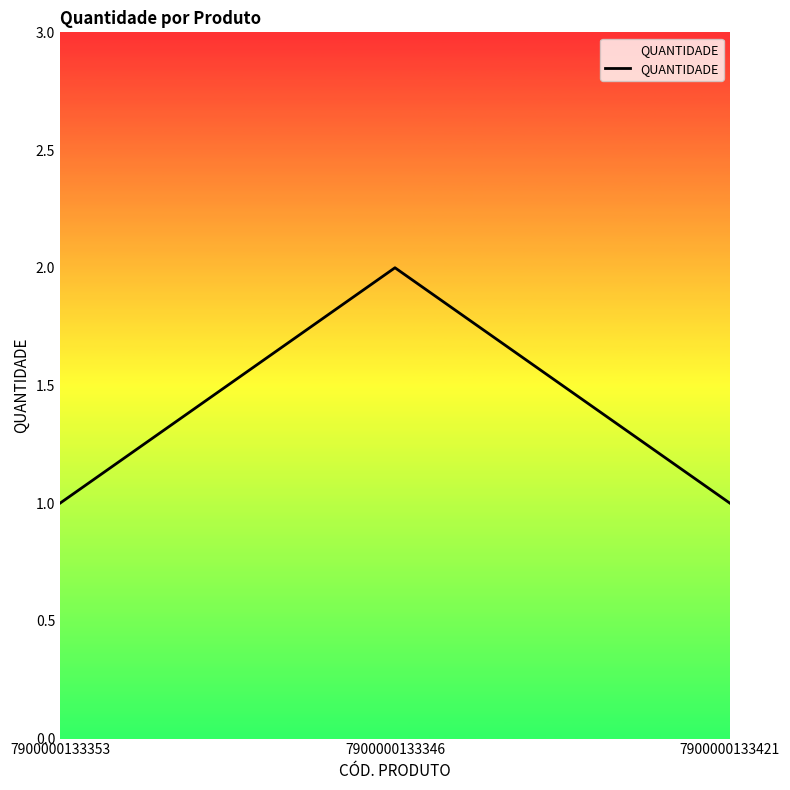

What is the minimum value shown in the chart?

1